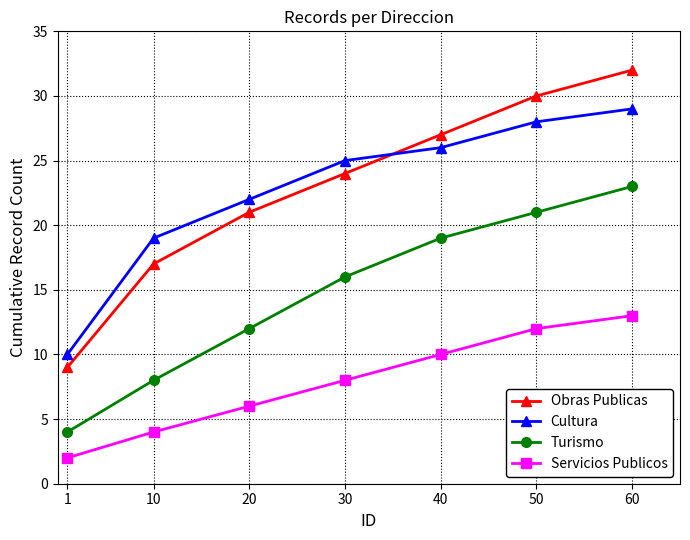

True or false: Servicios Publicos has a value of 8 at 30.

True